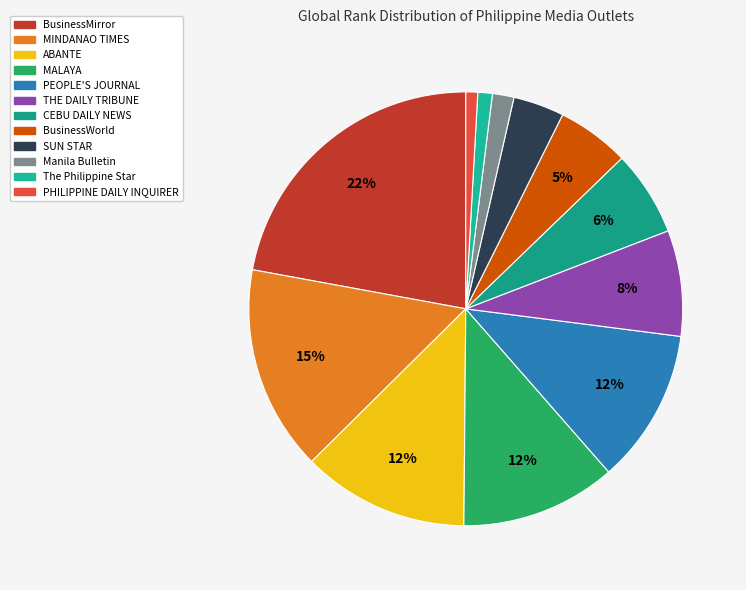

To the nearest percent, what is the combined percentage of CEBU DAILY NEWS and SUN STAR?

10%